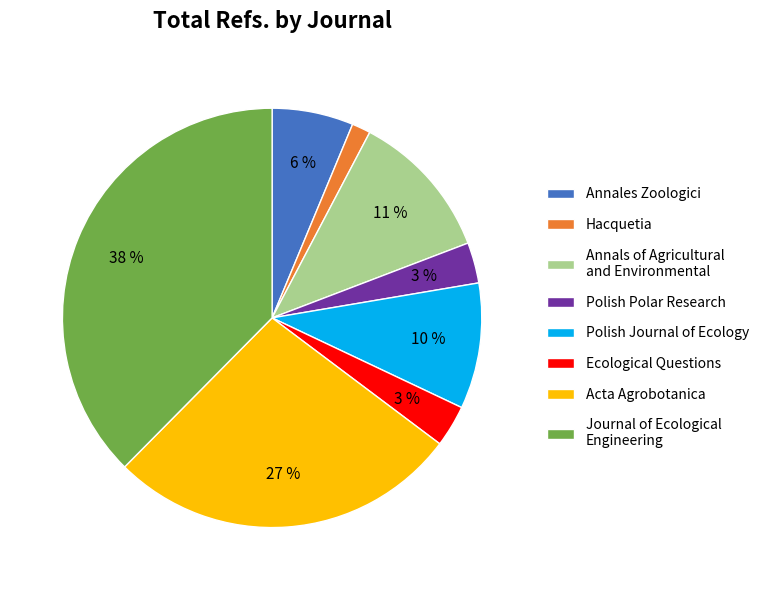

Do Ecological Questions and Annals of Agricultural and Environmental together represent more than half of the pie?

No